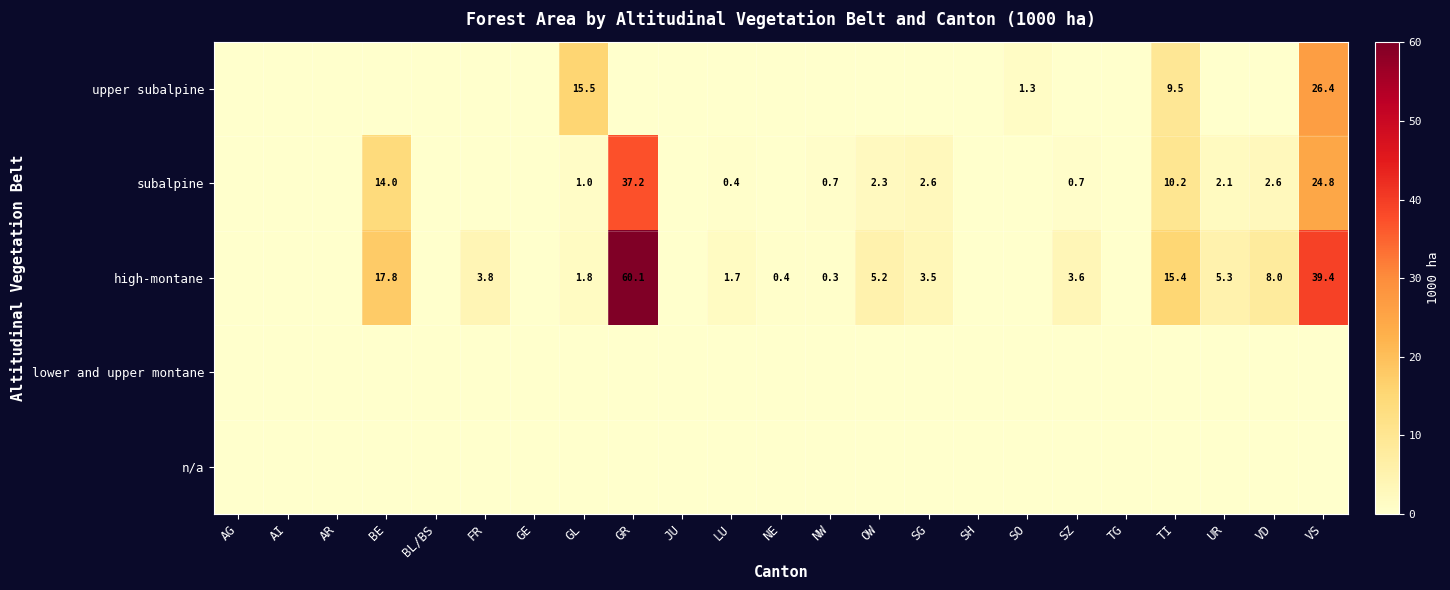

At how many categories does at least one series exceed 27?

2